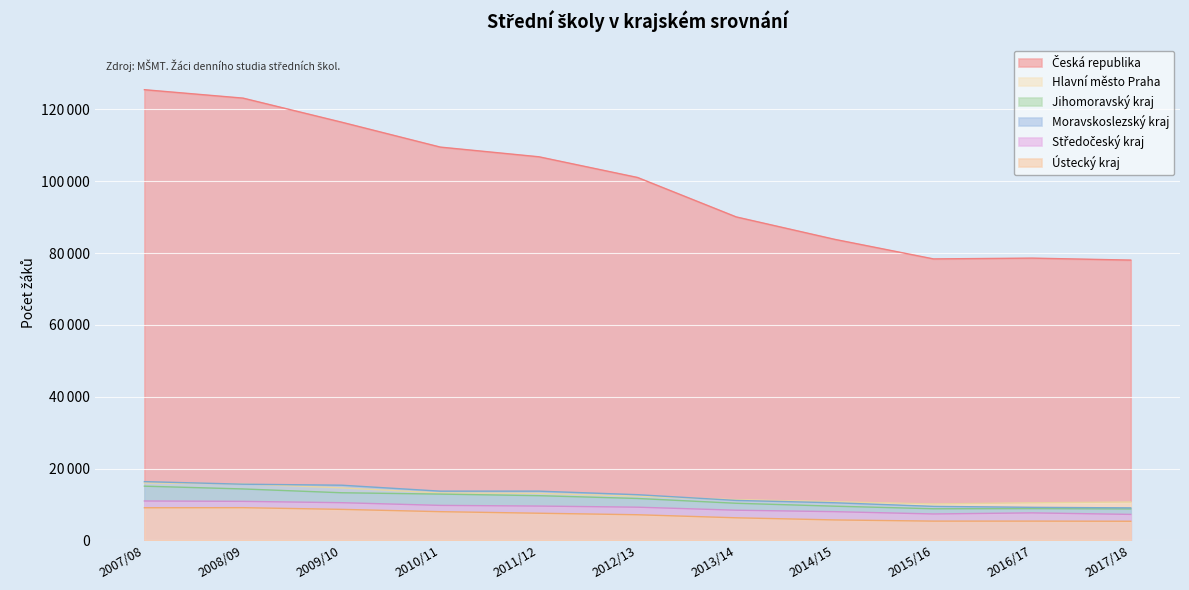

What is the average value of the Česká republika series?

99220